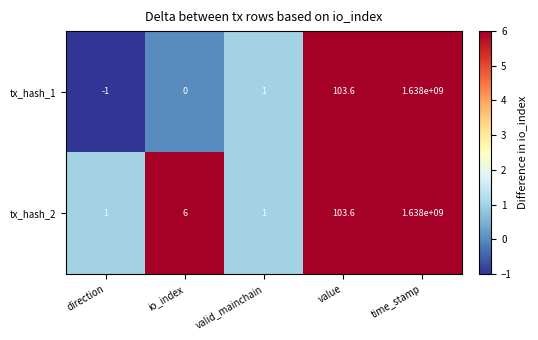

List the series in order of their overall mean, highest first.

tx_hash_2, tx_hash_1